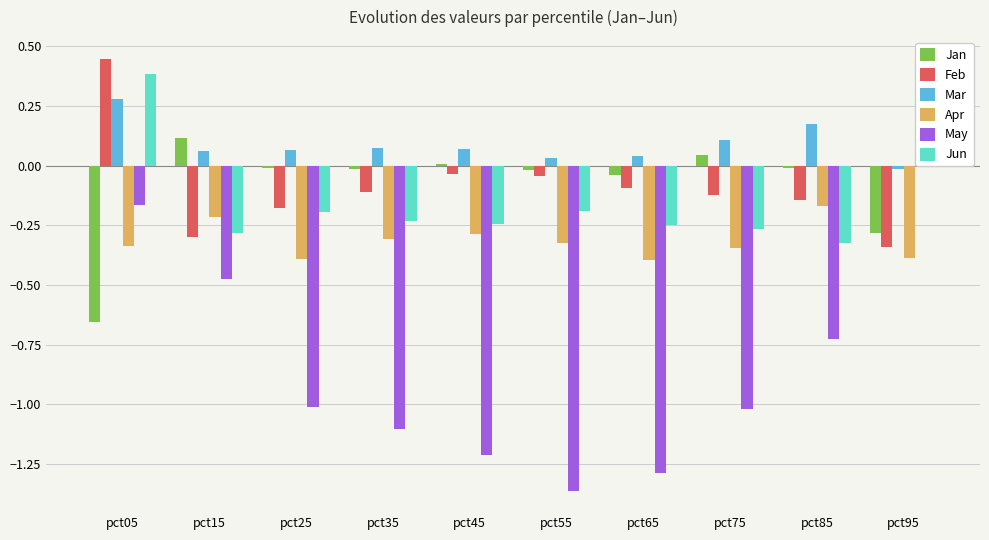

At which category does the chart reach its peak across all series?

pct05